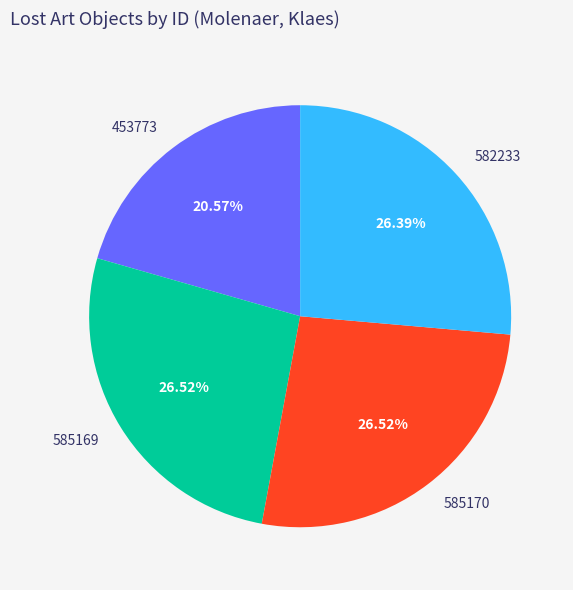

Combined, do 585169 and 582233 account for over 50%?

Yes